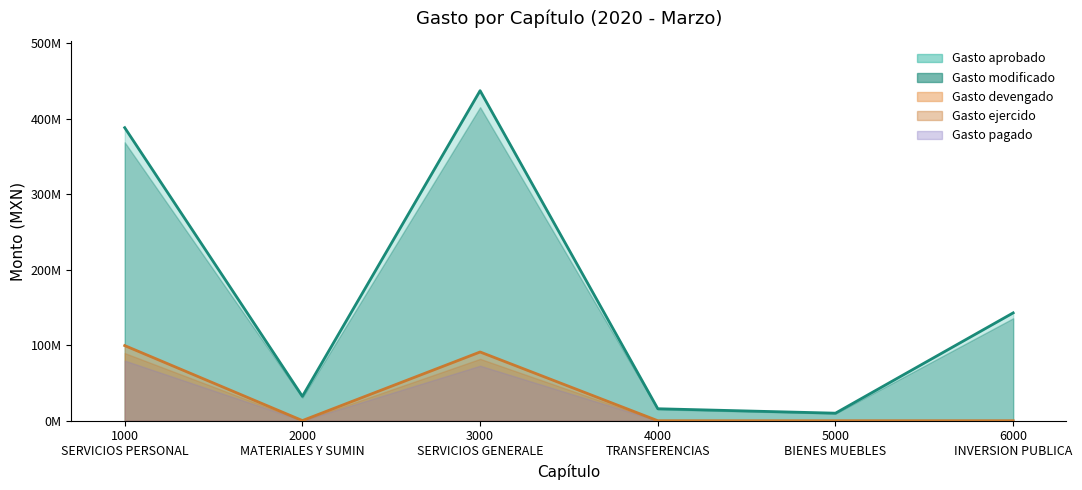

Where does the Gasto modificado series first go above 142857320?

1000